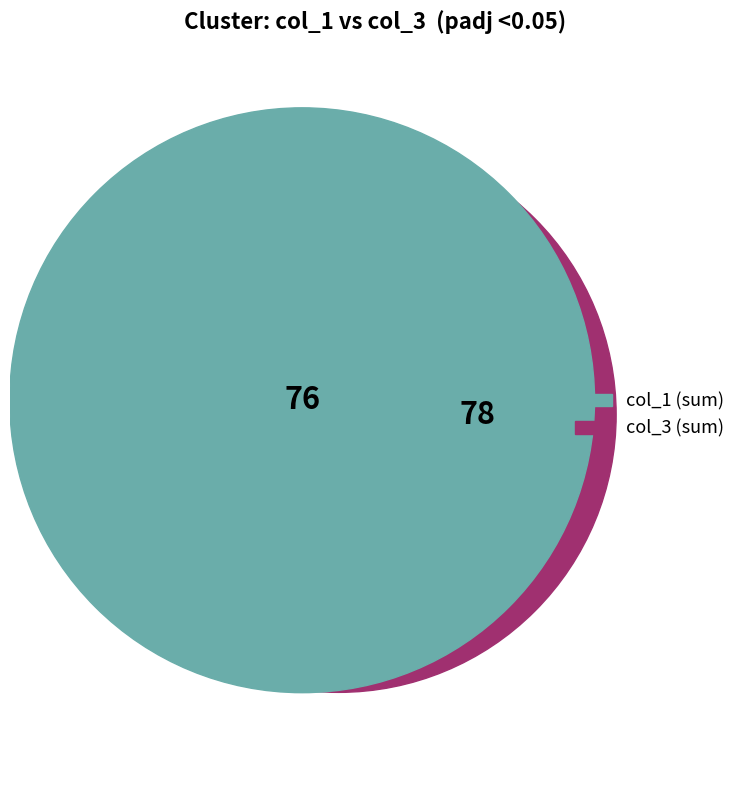

To the nearest percent, what is the average slice percentage?

6%